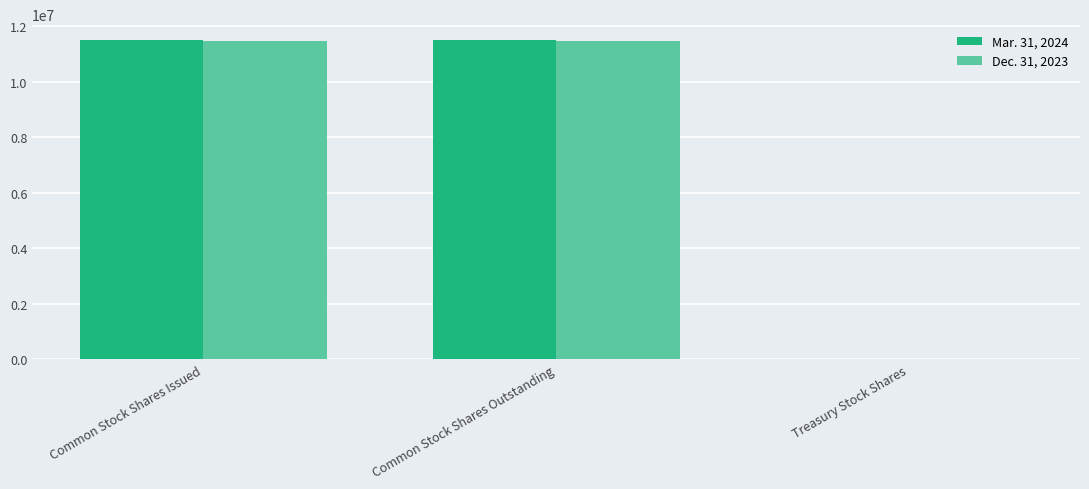

Are the bars grouped side by side (vs. stacked)?

Yes